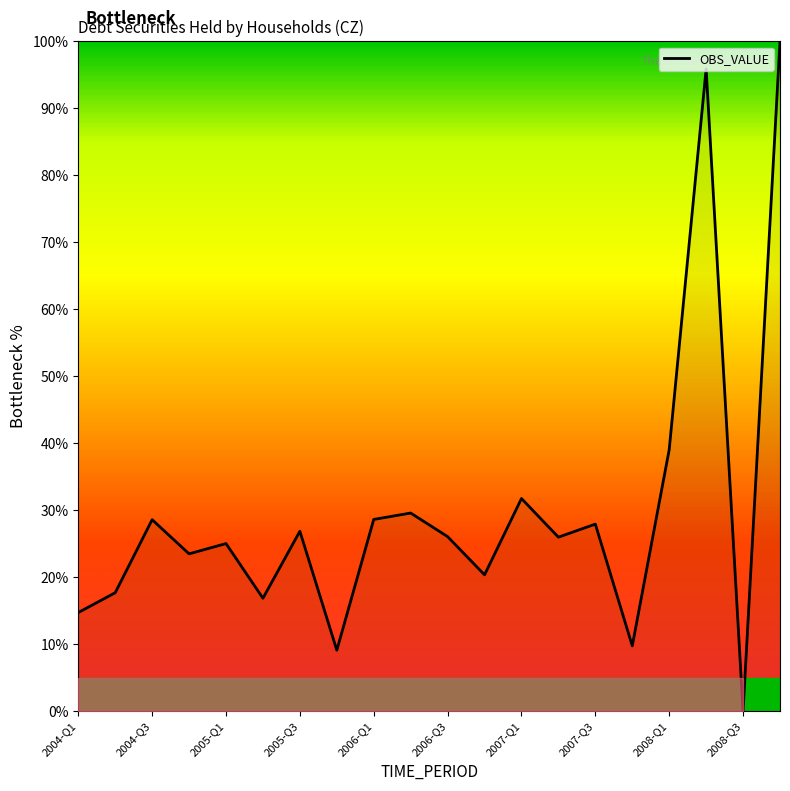

What is the difference between the maximum and minimum values?

100.0